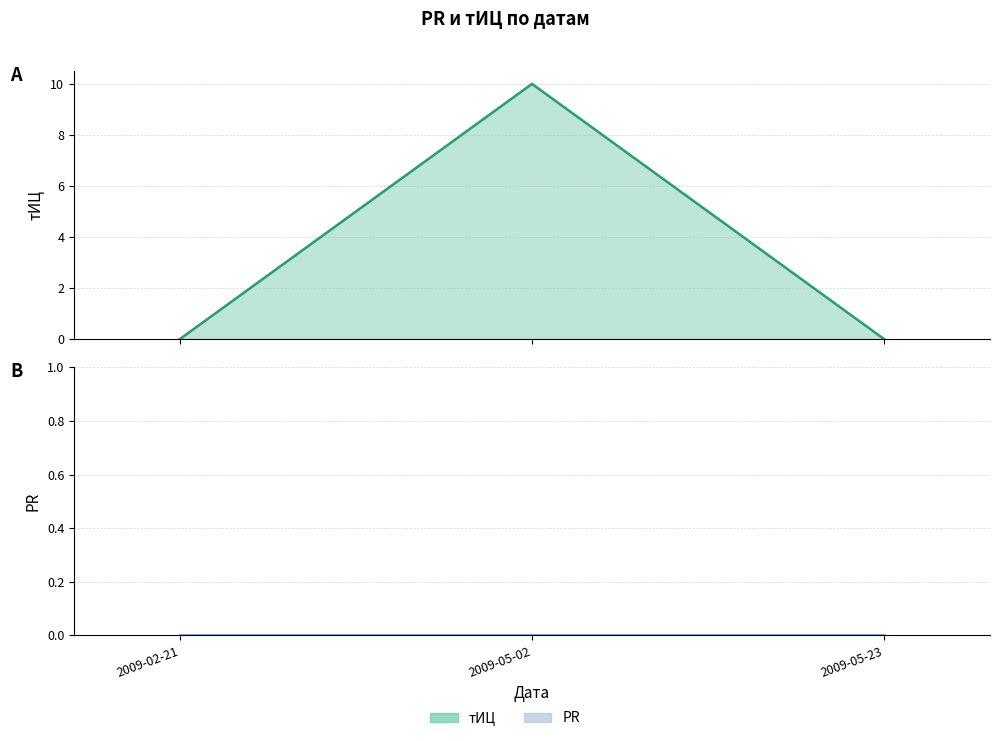

What is the value of the 2nd point from the left?

10